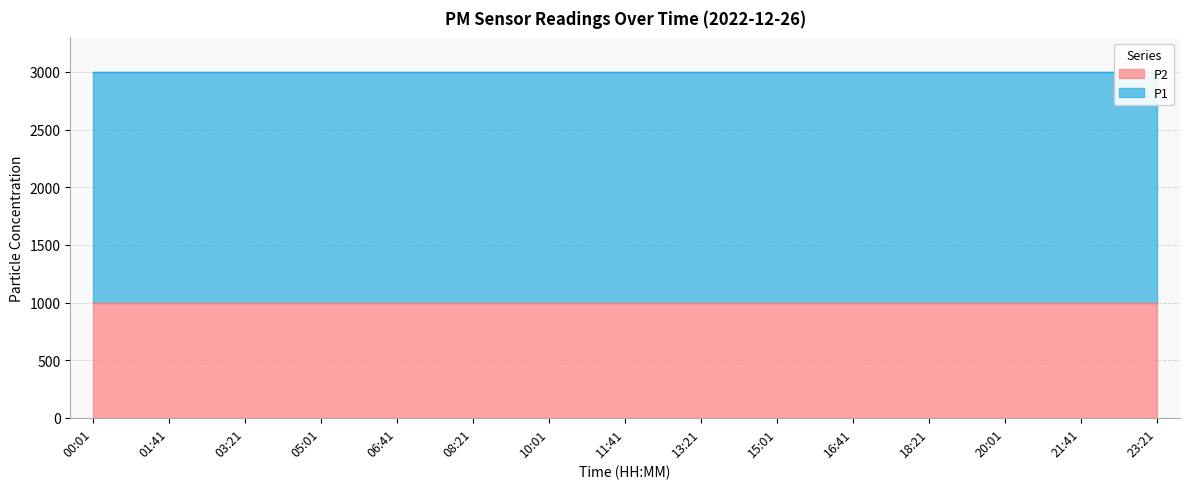

Rank the series by their maximum value, from highest to lowest.

P1, P2